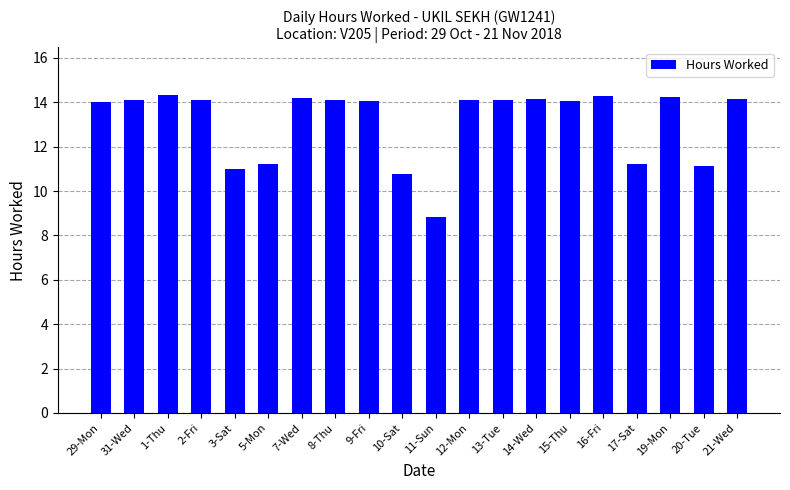

What is the greatest value displayed?

14.3